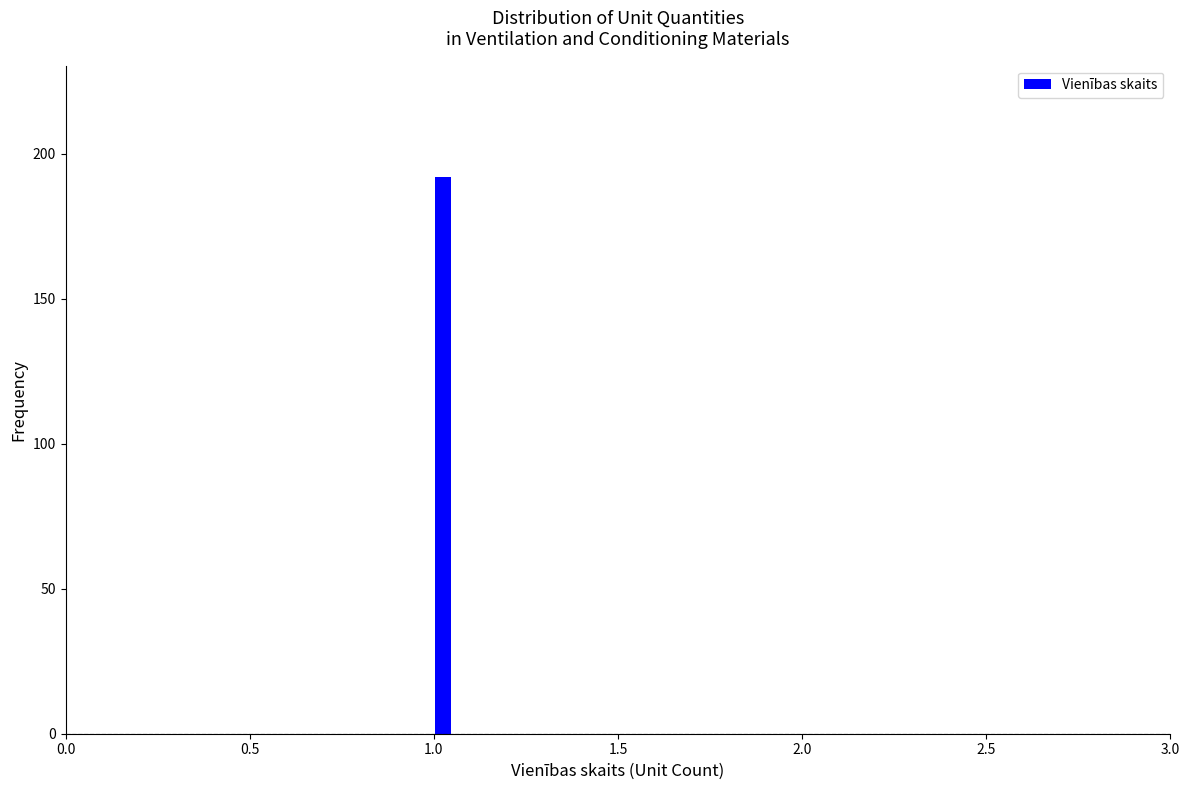

Around what value on the x-axis is the tallest bar? Give the approximate position of its centre, as read against the axis.

1.05